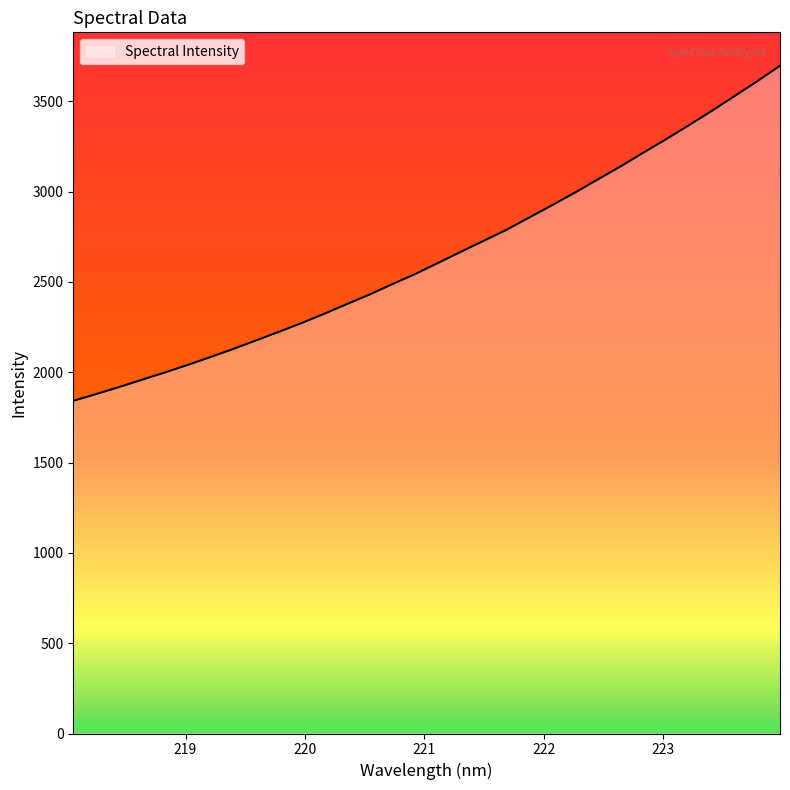

What is the minimum value shown in the chart?

1841.5